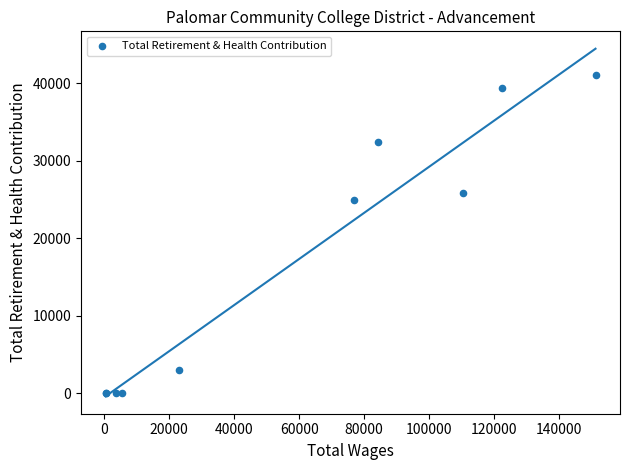

What Y value in the scatter plot is closest to 20533?

24975